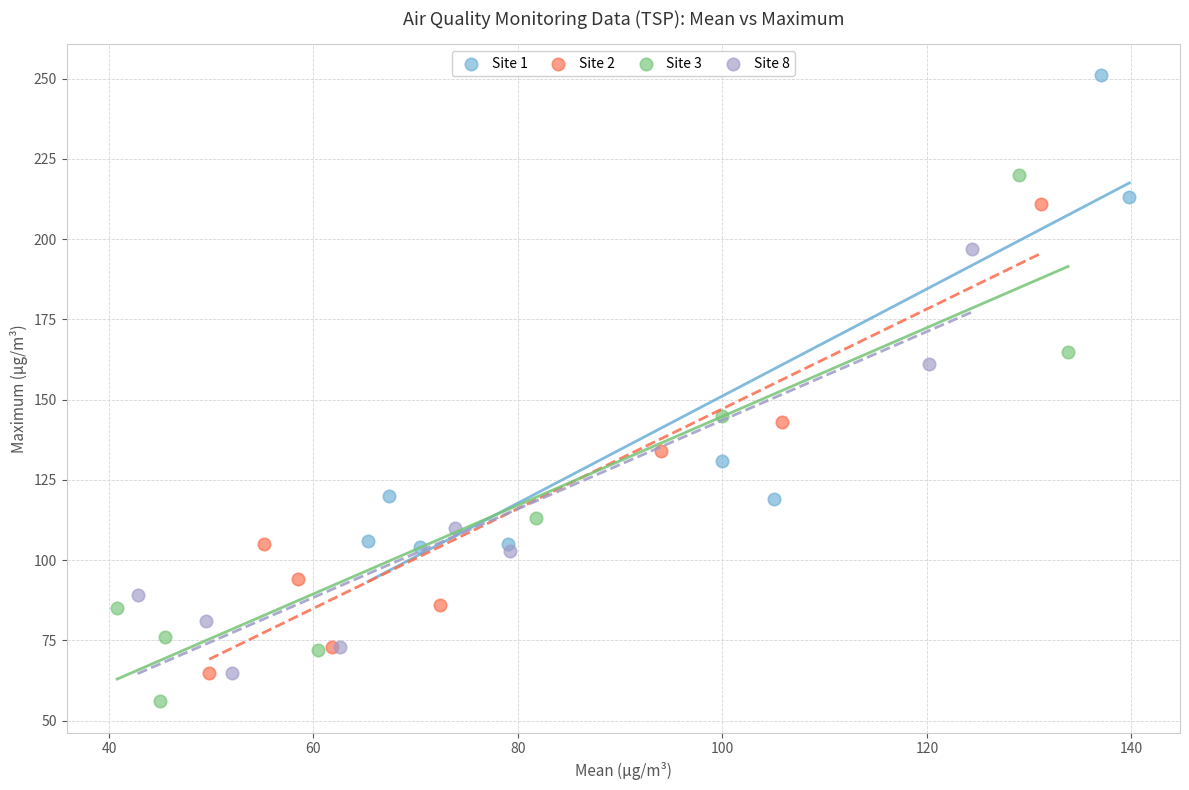

Which series reaches the minimum Y coordinate?

Site 3